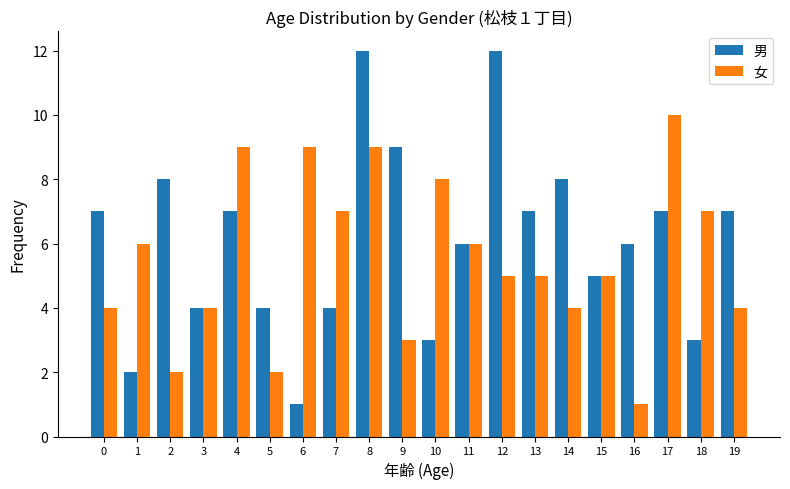

Which series has the widest spread of values?

男